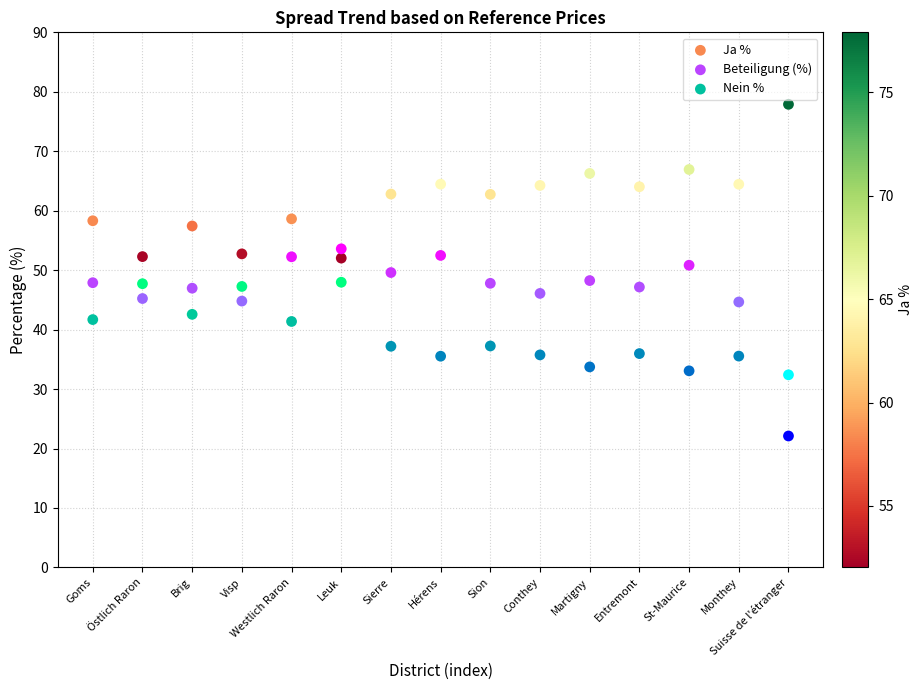

What are all the series names shown in the legend?

Ja %, Beteiligung (%), Nein %